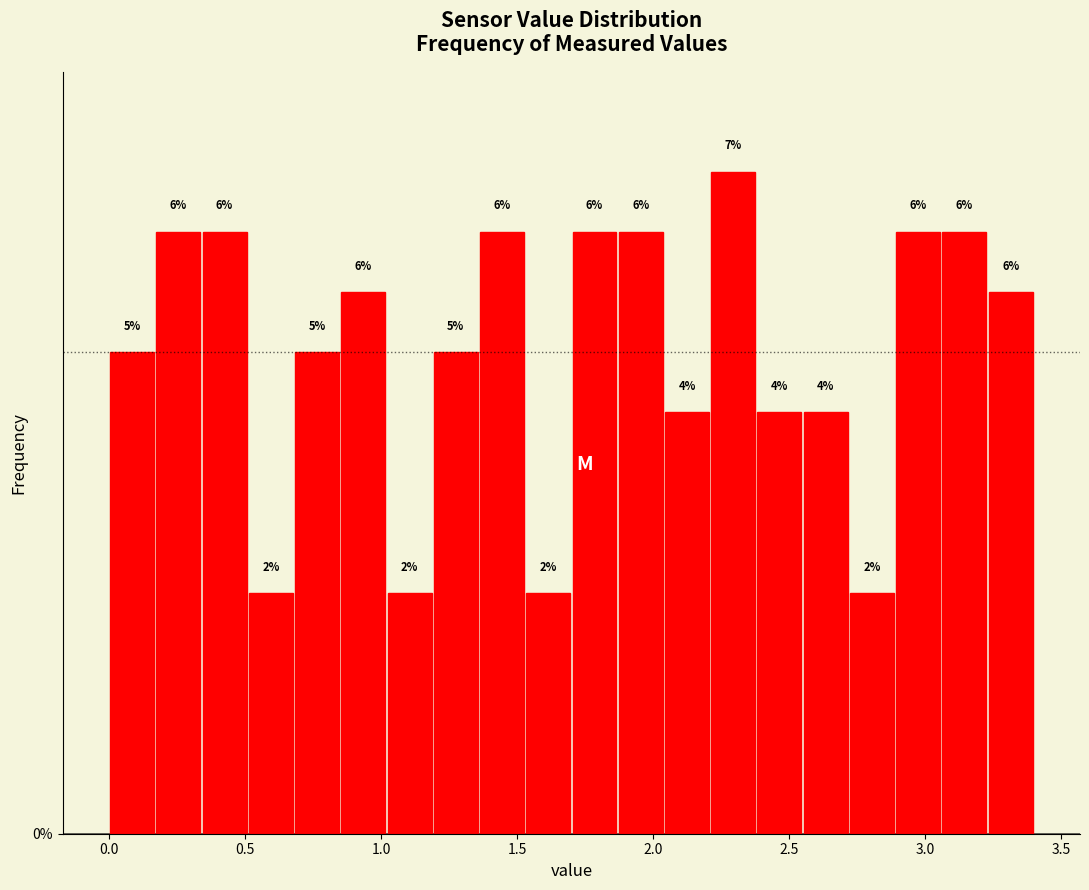

Read against the x-axis, roughly where is the centre of the tallest bar?

2.30